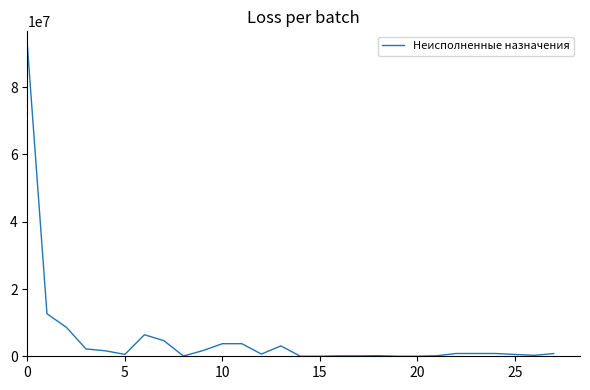

What is the value of the 4th point from the left?

2188159.4